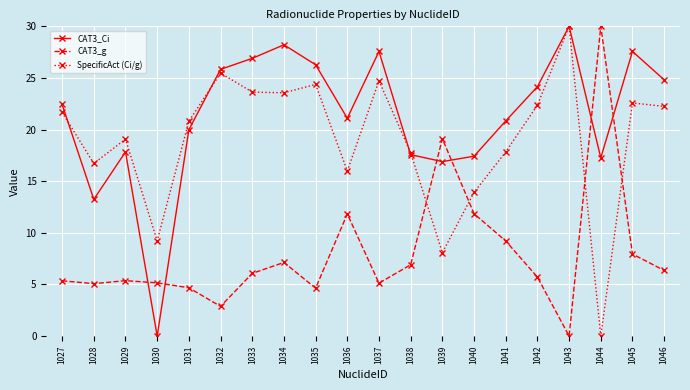

What is the value of the CAT3_Ci point at the 16th from the left?

24.2